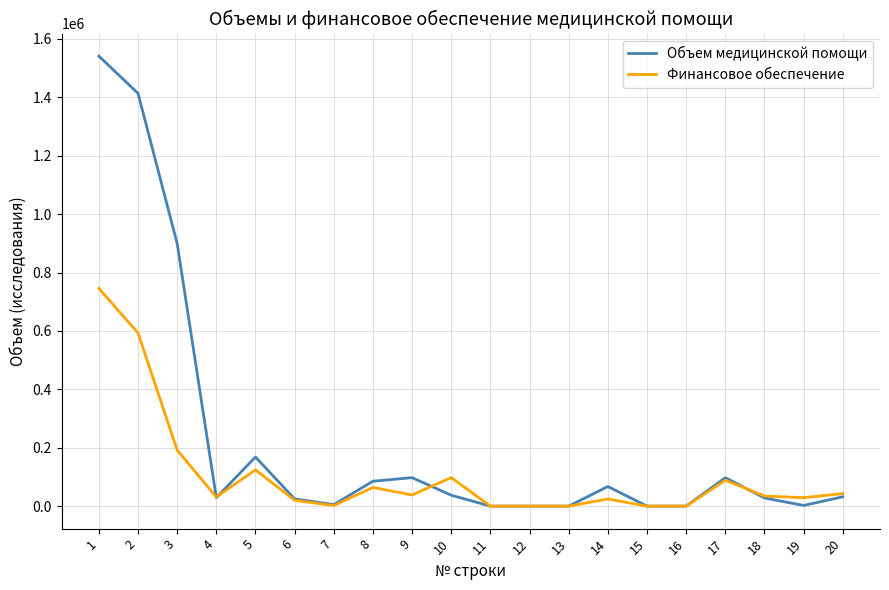

True or false: Финансовое обеспечение and Объем медицинской помощи cross at least once.

True